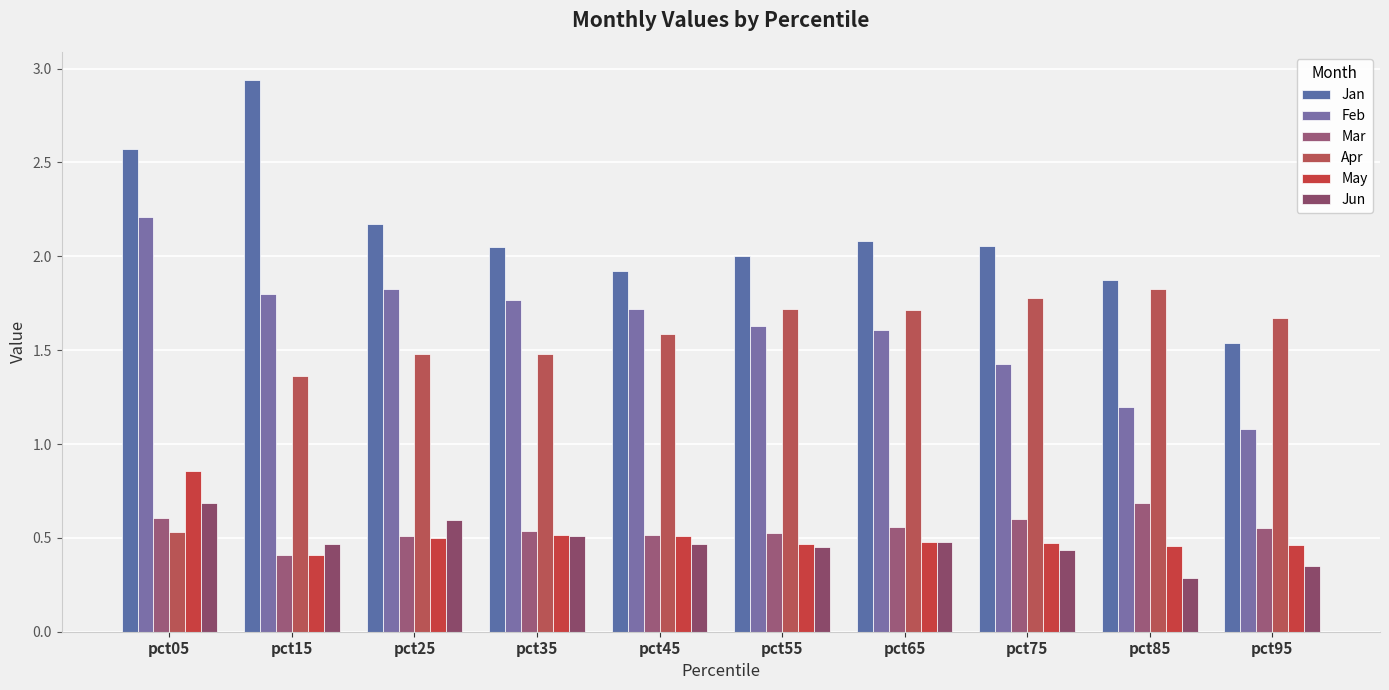

Is the value of Feb at pct05 greater than the value of Mar at pct35?

Yes